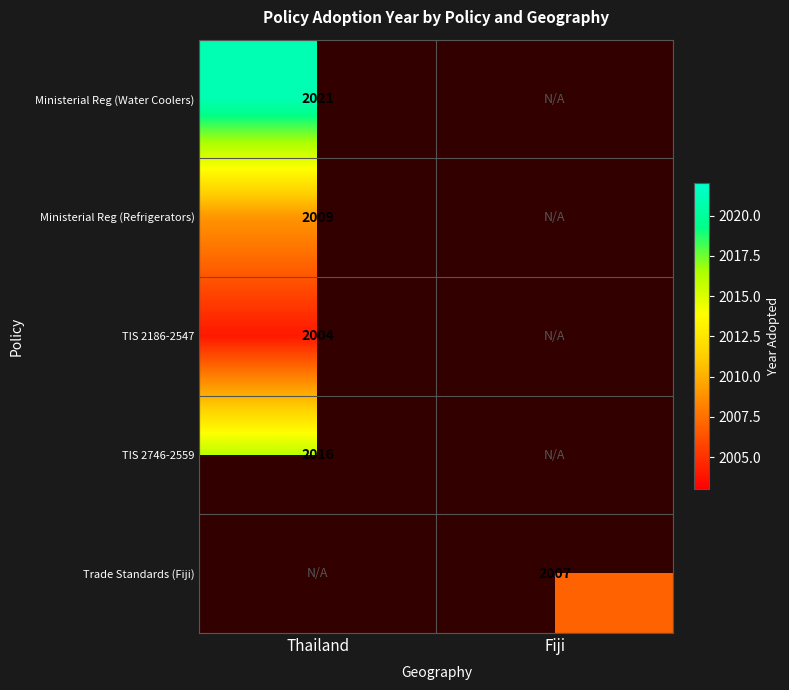

True or false: Ministerial Reg (Refrigerators) has a value of 2739 at Thailand.

False